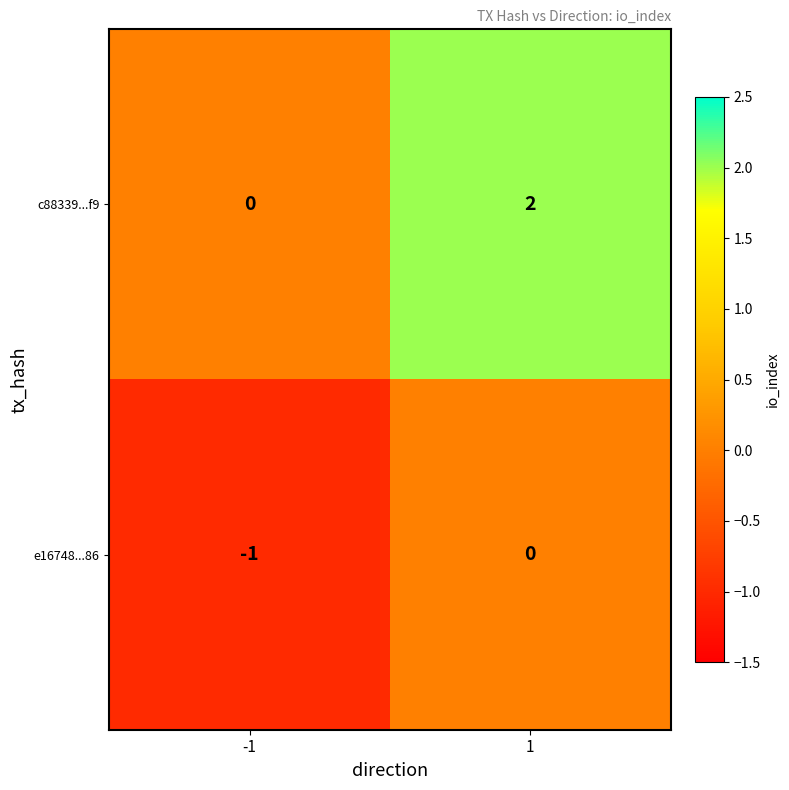

List the series in order of their peak value, lowest first.

e16748...86, c88339...f9